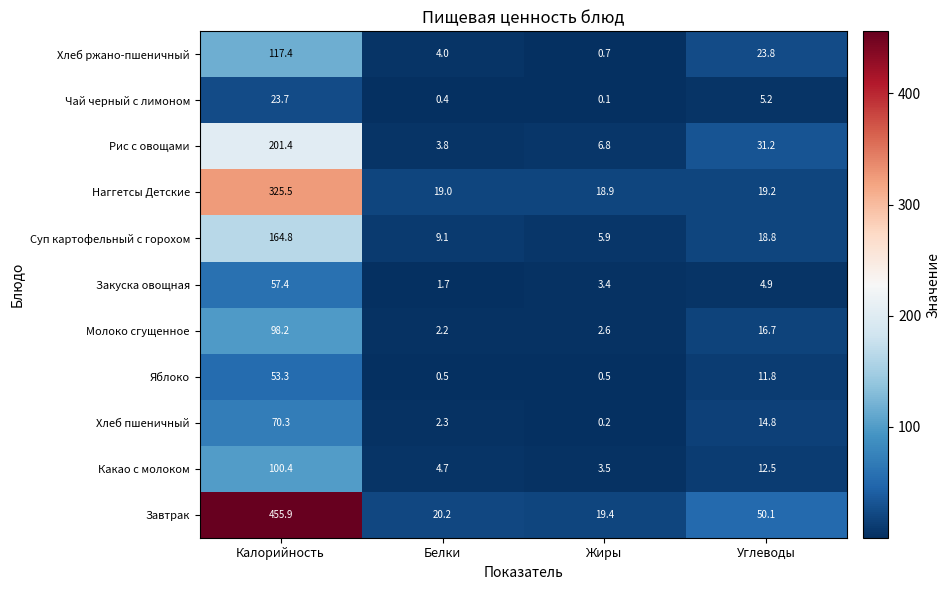

What is the difference between the second highest and minimum values in the Суп картофельный с горохом series?

12.9